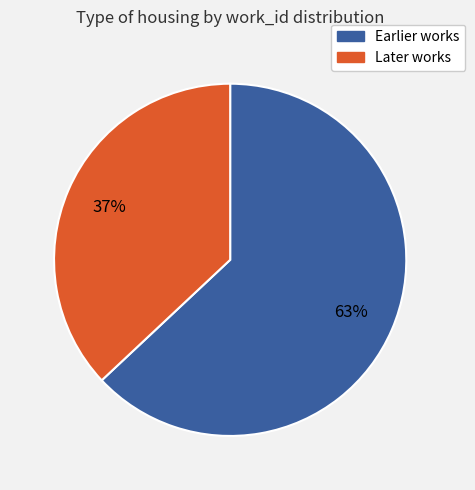

To the nearest percent, what is the difference between the largest and smallest slice percentages?

26%